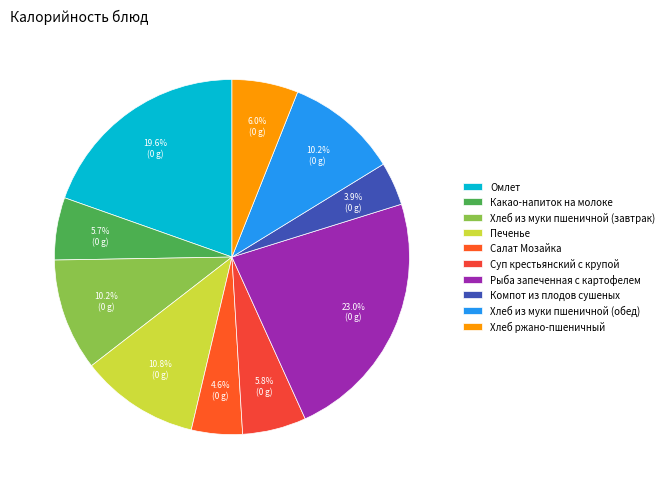

To the nearest percent, what percentage of the pie is Хлеб из муки пшеничной (обед)?

10%